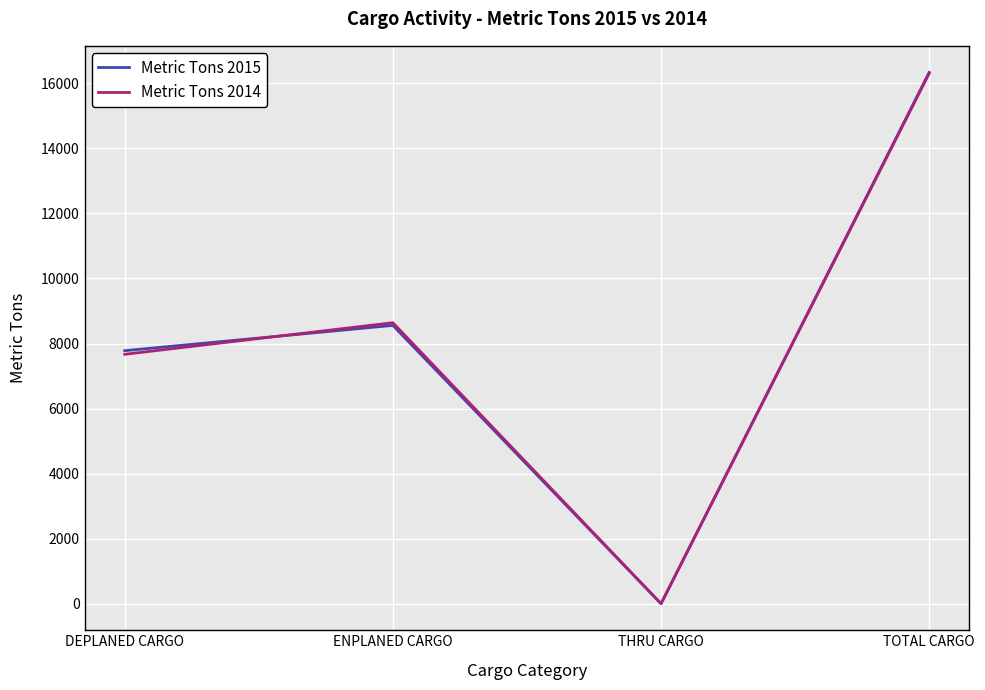

How many values in the Metric Tons 2015 series exceed 8557?

2